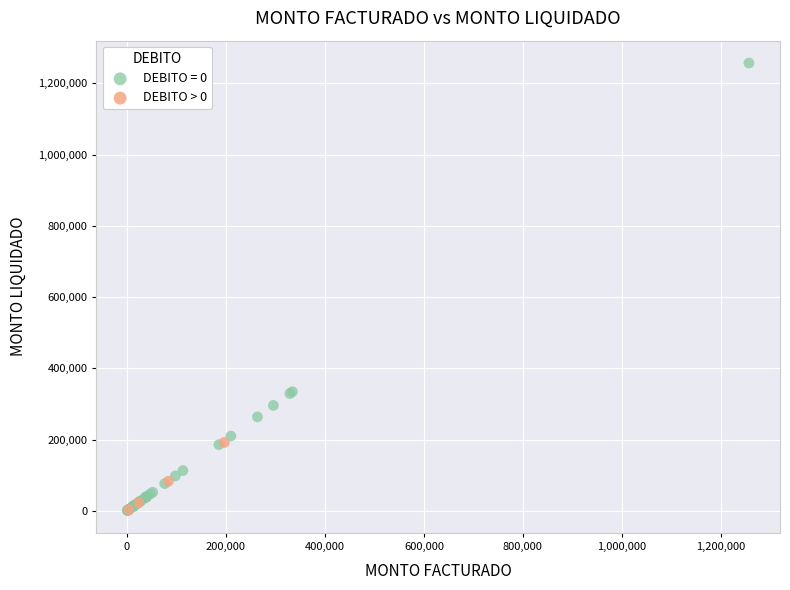

Which series has the largest Y range (max minus min)?

DEBITO = 0